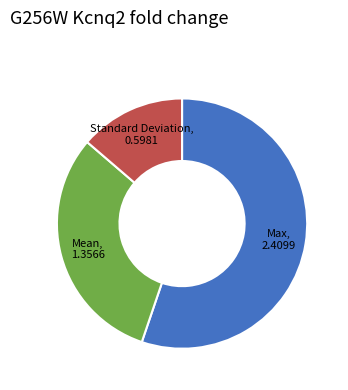

How many slices are in this pie chart?

3